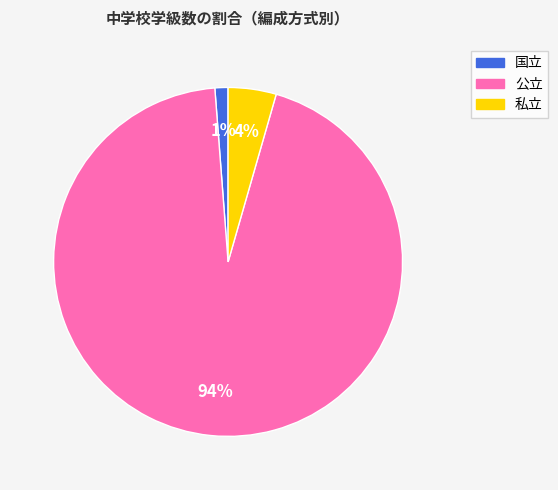

The 国立 slice represents 11% of the pie. True or false?

False